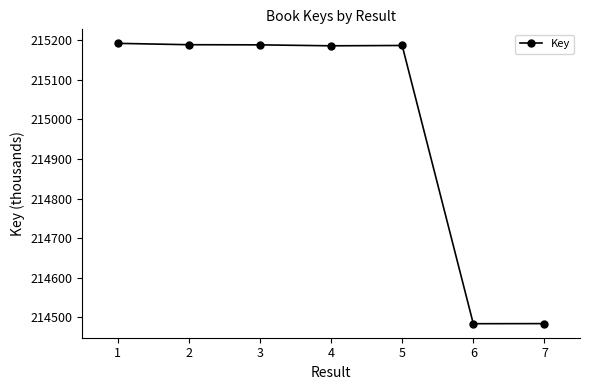

True or false: there are more than 2 points higher than both neighbors.

False